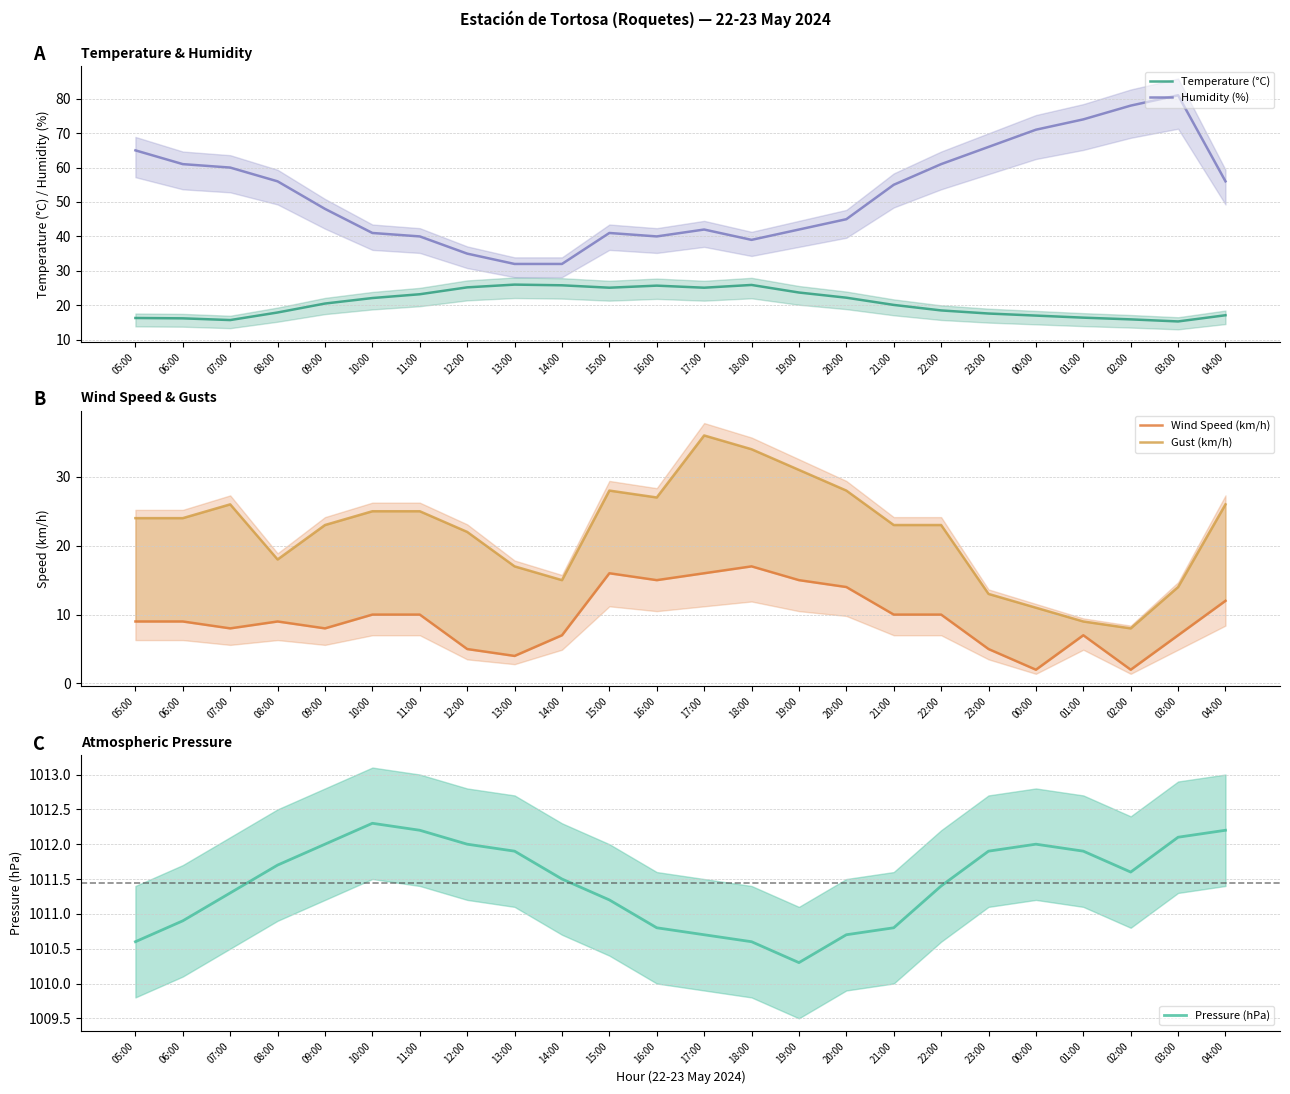

Reading left to right, what are all the values shown in this chart?

Temperature (°C): 16.3	16.2	15.7	17.9	20.5	22.1	23.2	25.2	26.0	25.8	25.1	25.7	25.1	25.9	23.7	22.2	20.1	18.5	17.6	17.0	16.4	15.9	15.3	17.1
Humidity (%): 65.0	61.0	60.0	56.0	48.0	41.0	40.0	35.0	32.0	32.0	41.0	40.0	42.0	39.0	42.0	45.0	55.0	61.0	66.0	71.0	74.0	78.0	81.0	56.0
Wind Speed (km/h): 9.0	9.0	8.0	9.0	8.0	10.0	10.0	5.0	4.0	7.0	16.0	15.0	16.0	17.0	15.0	14.0	10.0	10.0	5.0	2.0	7.0	2.0	7.0	12.0
Gust (km/h): 24.0	24.0	26.0	18.0	23.0	25.0	25.0	22.0	17.0	15.0	28.0	27.0	36.0	34.0	31.0	28.0	23.0	23.0	13.0	11.0	9.0	8.0	14.0	26.0
Pressure (hPa): 1010.6	1010.9	1011.3	1011.7	1012.0	1012.3	1012.2	1012.0	1011.9	1011.5	1011.2	1010.8	1010.7	1010.6	1010.3	1010.7	1010.8	1011.4	1011.9	1012.0	1011.9	1011.6	1012.1	1012.2